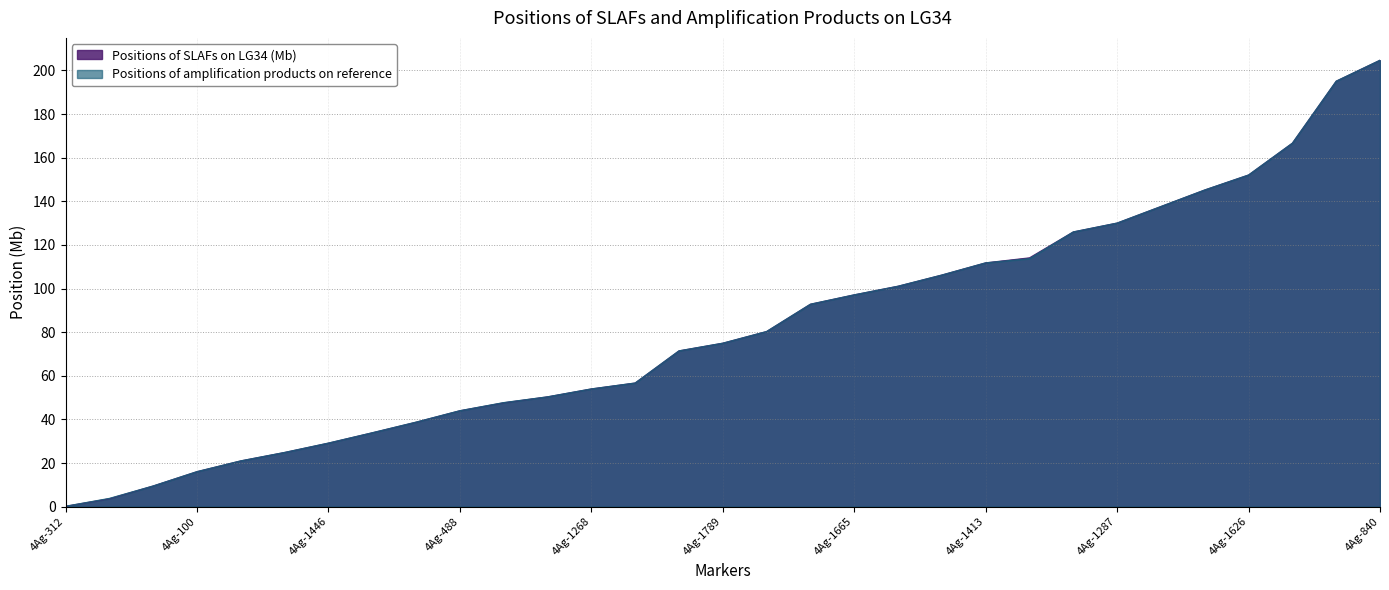

What is the lowest value of the Positions of SLAFs on LG34 (Mb) series?

0.2